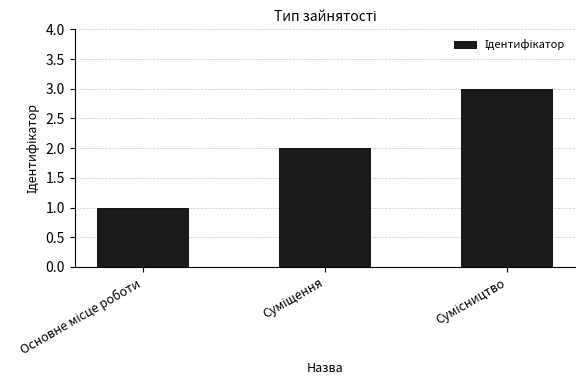

What is the sum of all values?

6